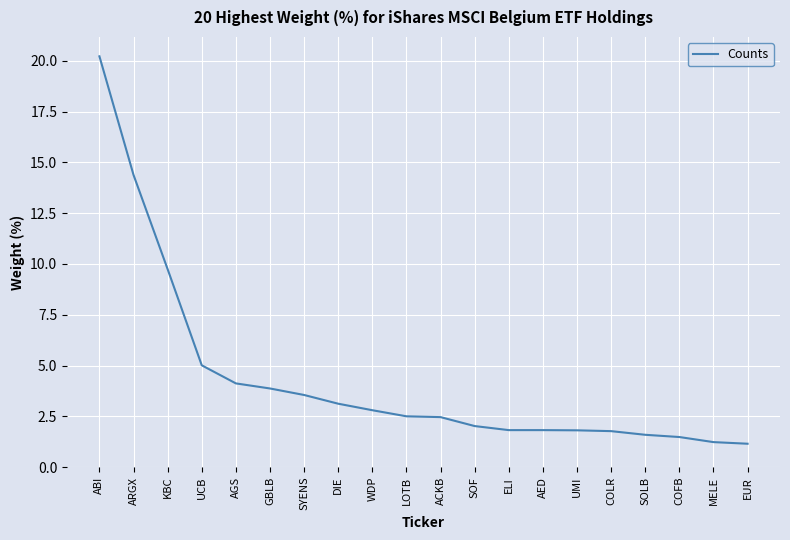

True or false: the data shows 0.7 at UMI.

False